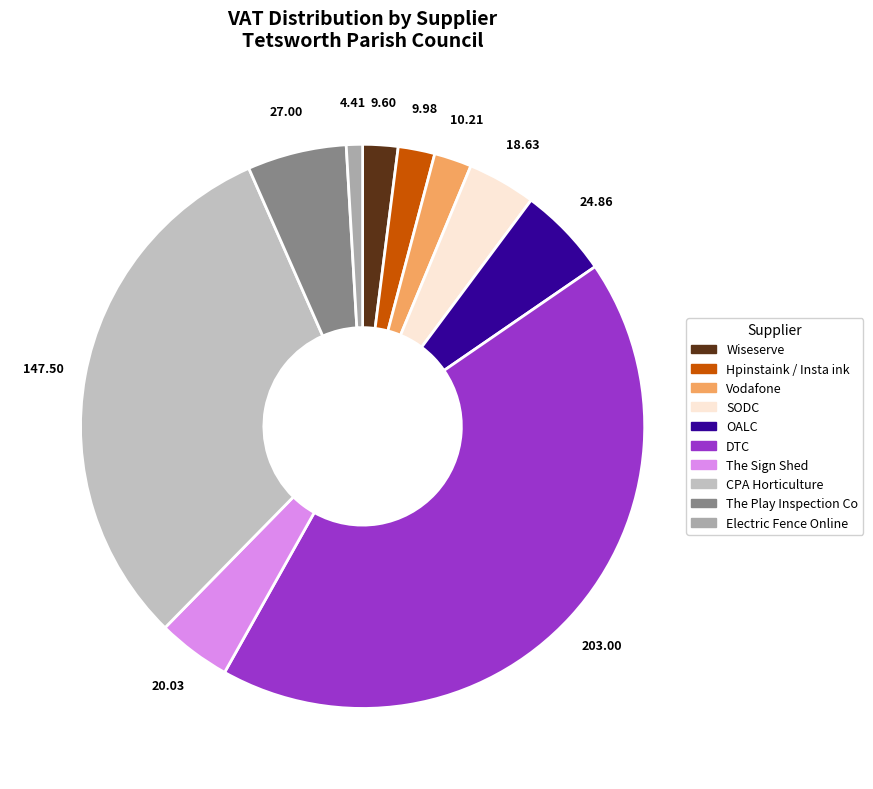

What percentage is NOT represented by Hpinstaink / Insta ink?

97.9%